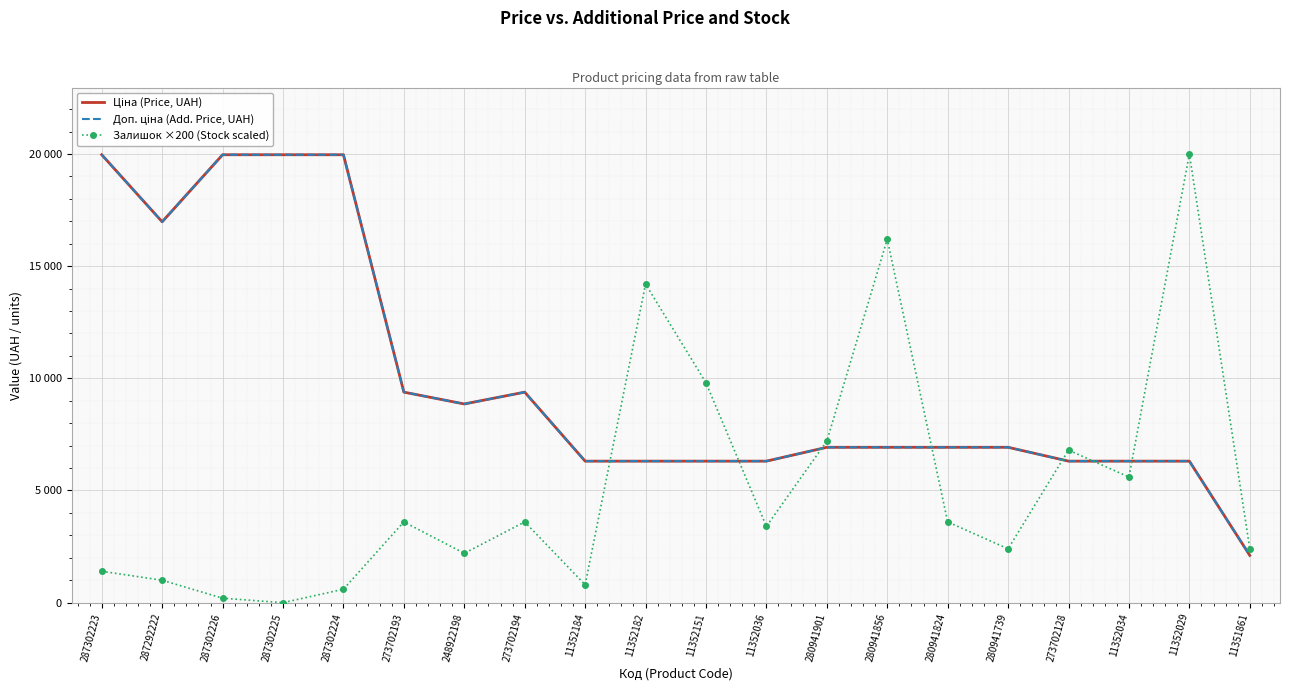

Which has a higher value, 280941824 or 11352034?

280941824